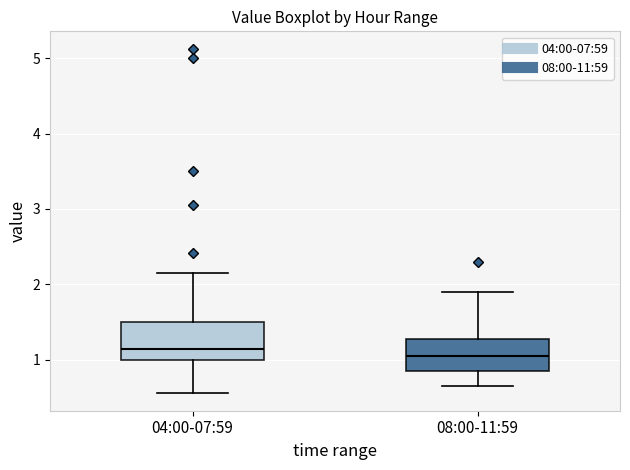

Where is the upper edge of the box for 08:00-11:59 on the y-axis? The values are not printed on the chart, so give them approximately, as read against the axis.

1.3